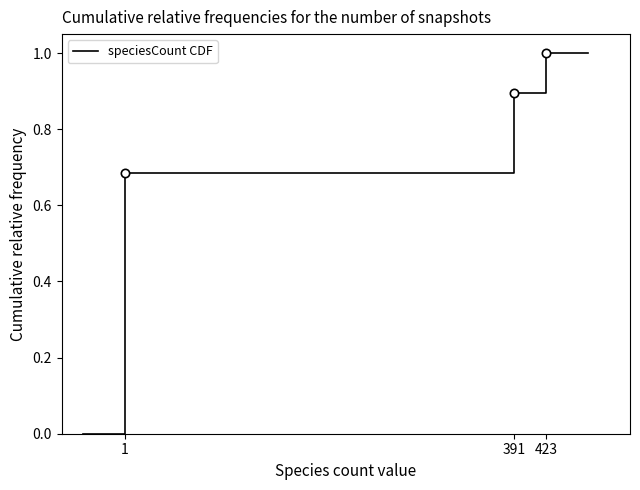

What is the sum of all values?

5.2